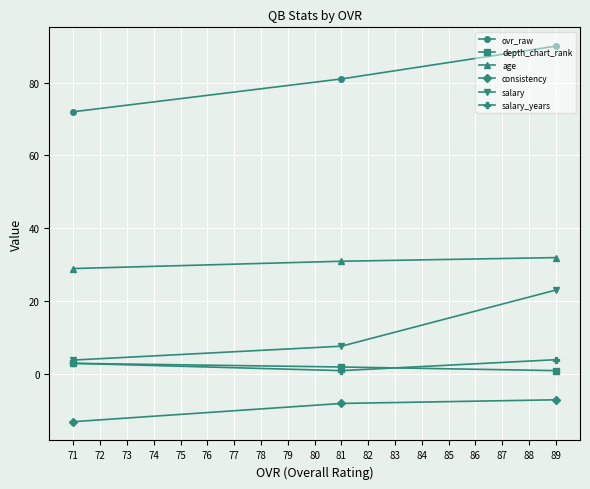

What is the difference between the maximum and minimum values in the consistency series?

6.0